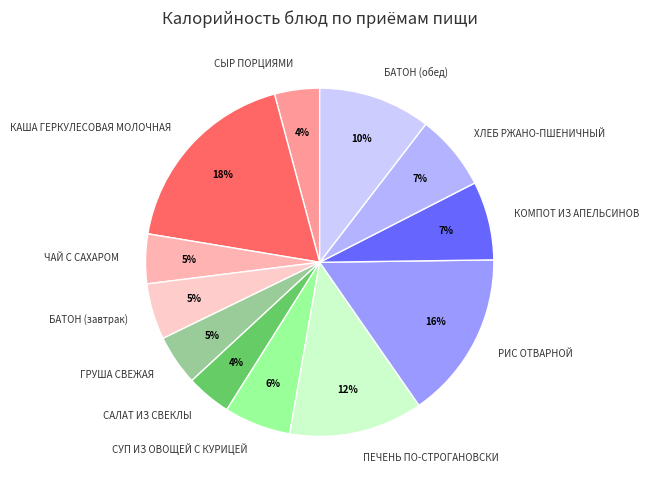

To the nearest percent, what is the difference between the largest and smallest slice percentages?

14%